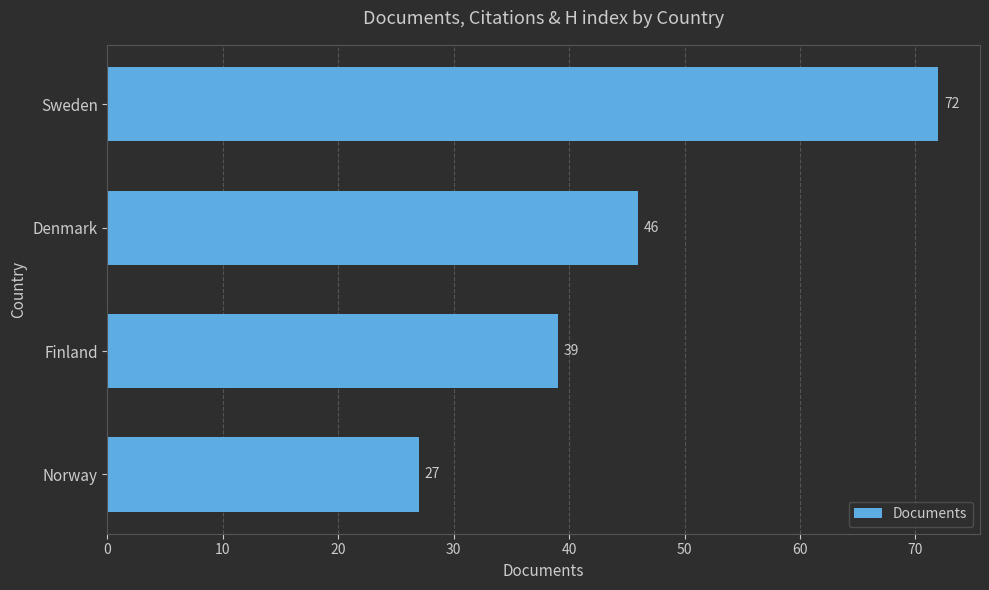

True or false: the data shows 69 at Denmark.

False